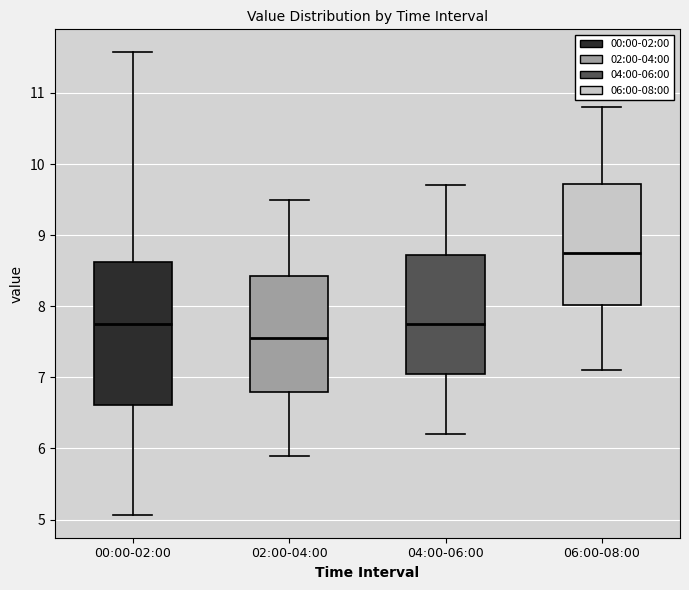

Where is the lower edge of the box for 00:00-02:00 on the y-axis? The values are not printed on the chart, so give them approximately, as read against the axis.

6.6